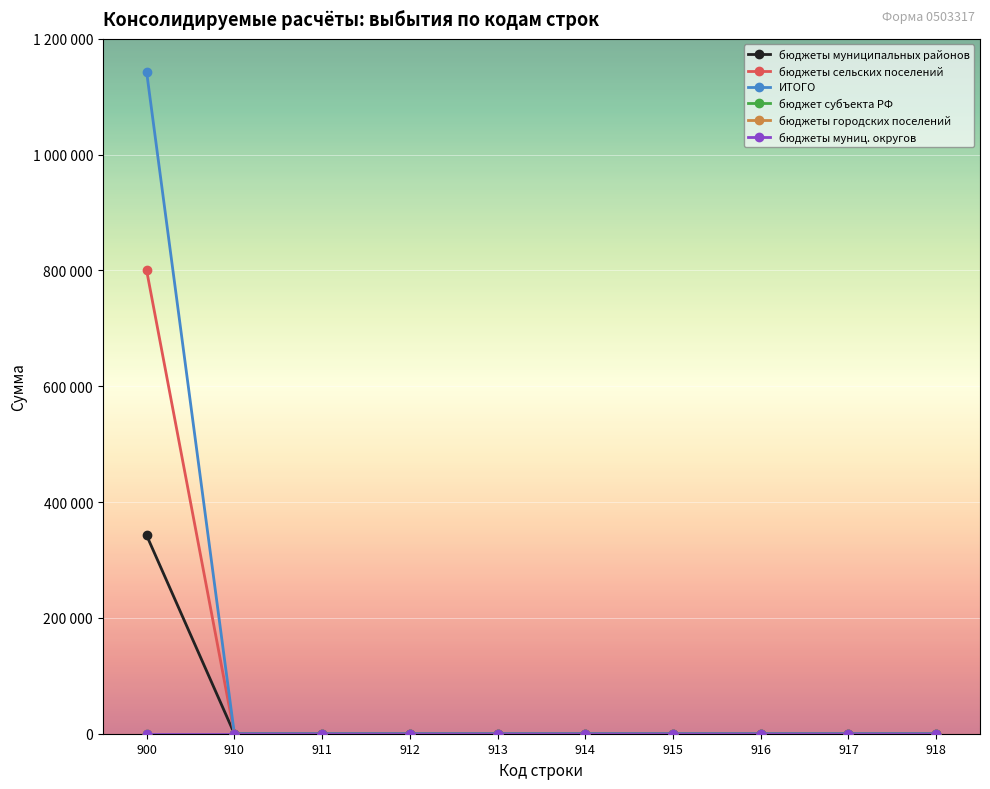

Reading left to right, extract all data points from this chart.

бюджеты муниципальных районов: 900=342459	910=0	911=0	912=0	913=0	914=0	915=0	916=0	917=0	918=0
бюджеты сельских поселений: 900=800000	910=0	911=0	912=0	913=0	914=0	915=0	916=0	917=0	918=0
ИТОГО: 900=1142459	910=0	911=0	912=0	913=0	914=0	915=0	916=0	917=0	918=0
бюджет субъекта РФ: 900=0	910=0	911=0	912=0	913=0	914=0	915=0	916=0	917=0	918=0
бюджеты городских поселений: 900=0	910=0	911=0	912=0	913=0	914=0	915=0	916=0	917=0	918=0
бюджеты муниц. округов: 900=0	910=0	911=0	912=0	913=0	914=0	915=0	916=0	917=0	918=0